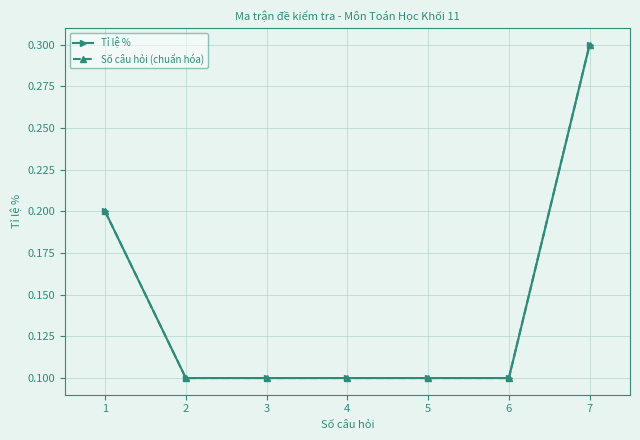

At how many categories does at least one series exceed 0?

7